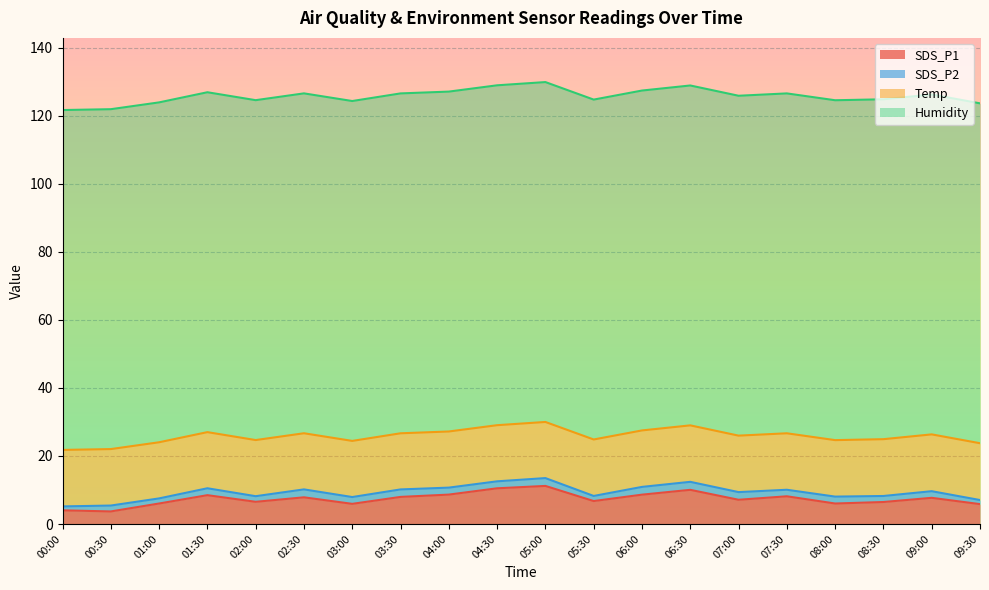

True or false: Temp and SDS_P2 cross at least once.

False